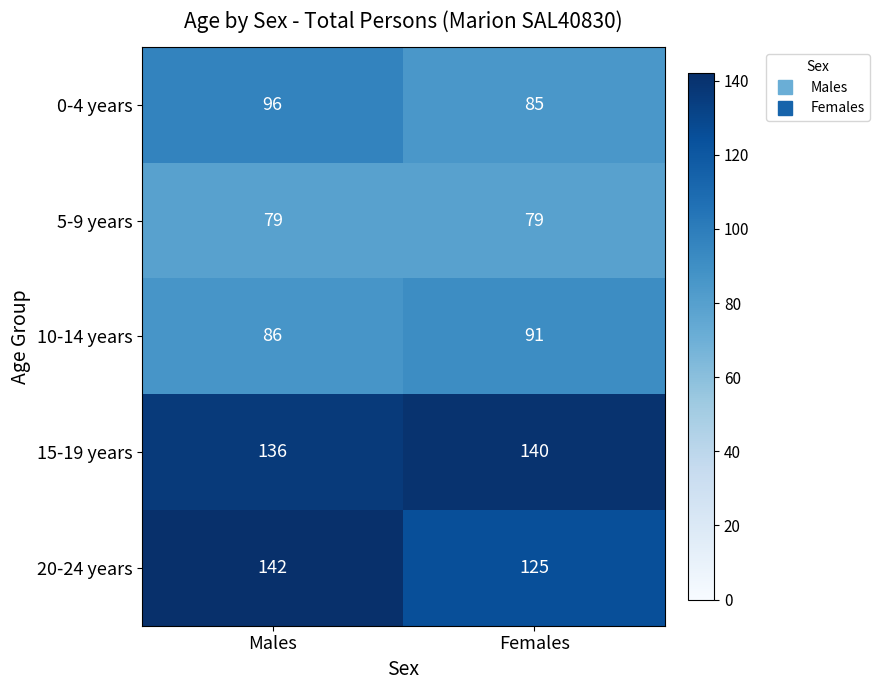

Reading left to right, list all the values displayed in this chart.

0-4 years: 96	85
5-9 years: 79	79
10-14 years: 86	91
15-19 years: 136	140
20-24 years: 142	125